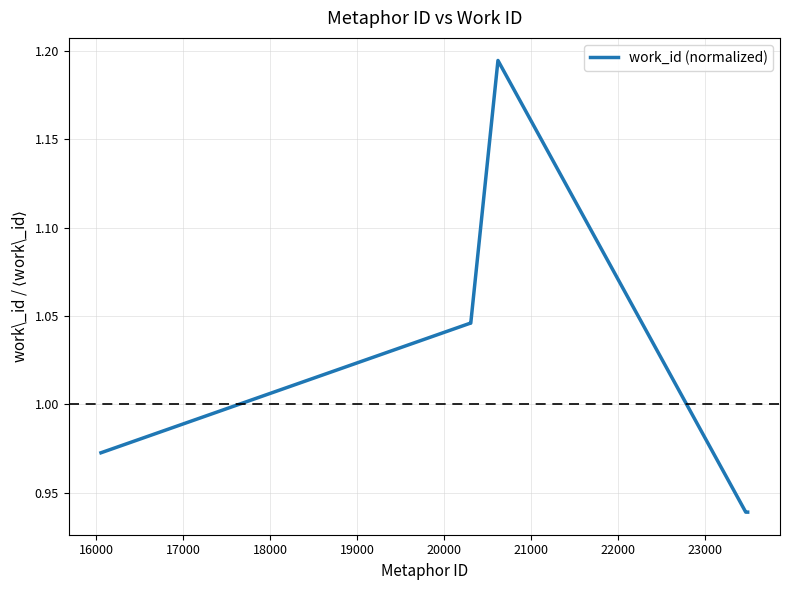

How many lines are shown in the chart?

1